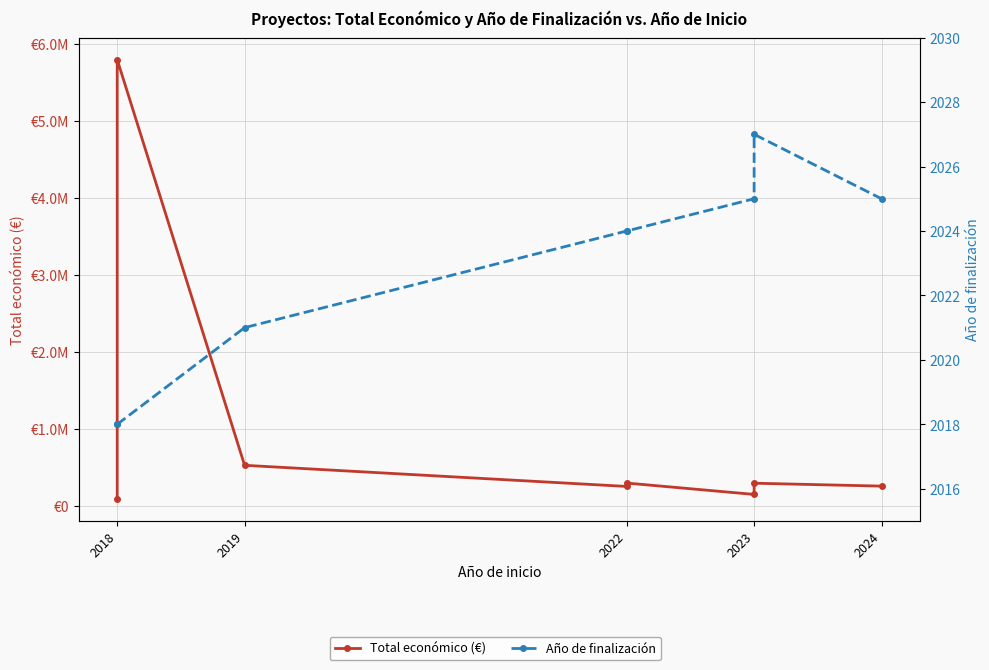

What is the highest value of the Total económico (€) series?

5792221